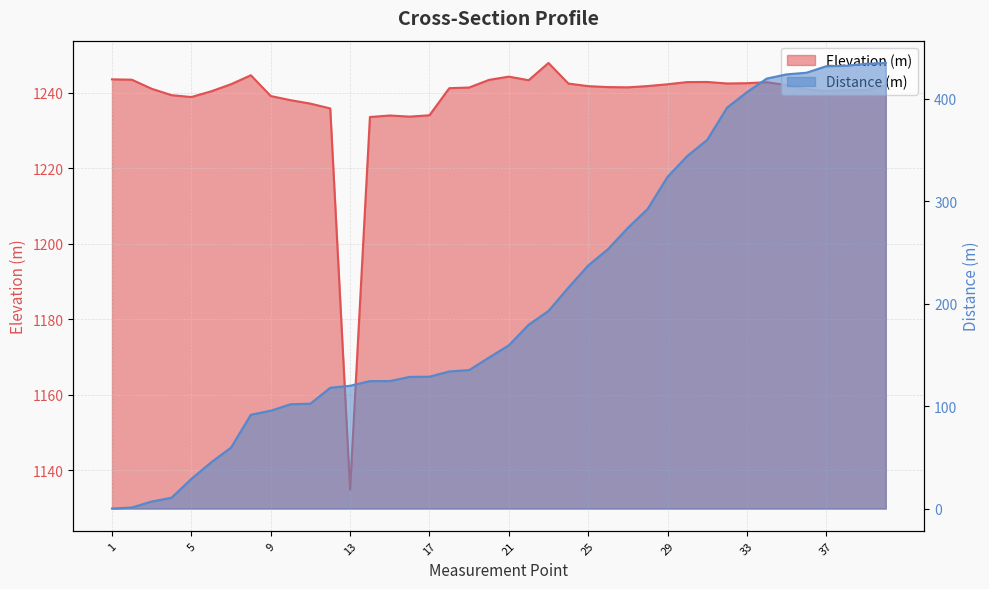

Which series has the largest total across all categories?

Elevation (m)